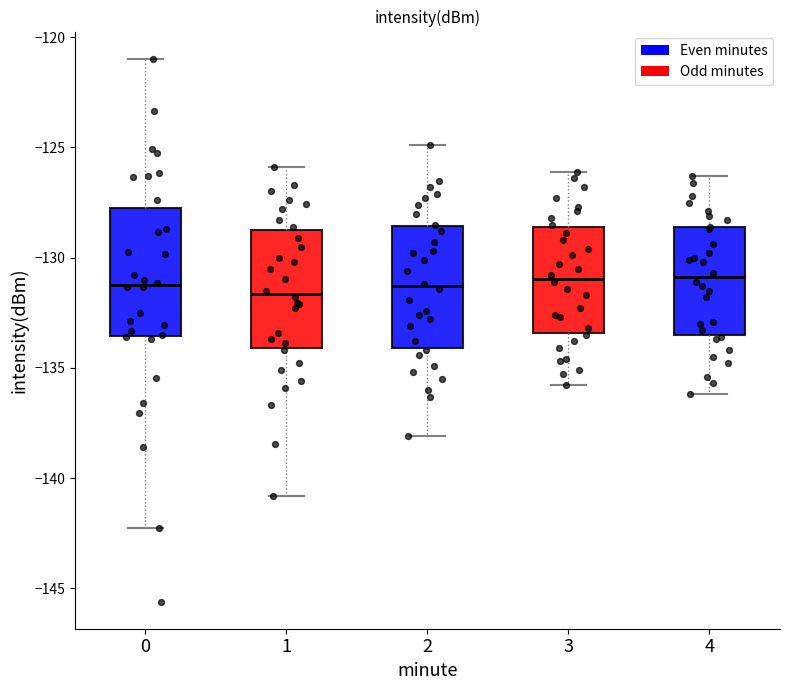

Reading left to right, read every box against the y-axis: the position of its median line, the range the box covers, and the ends of its whiskers. The values are not printed on the chart, so give them approximately, as read against the axis.

0: median -131.0, box -133.5 to -127.5, whiskers -142.5 to -121.0
1: median -131.5, box -134.0 to -128.5, whiskers -141.0 to -126.0
2: median -131.5, box -134.0 to -128.5, whiskers -138.0 to -125.0
3: median -131.0, box -133.5 to -128.5, whiskers -136.0 to -126.0
4: median -131.0, box -133.5 to -128.5, whiskers -136.0 to -126.5